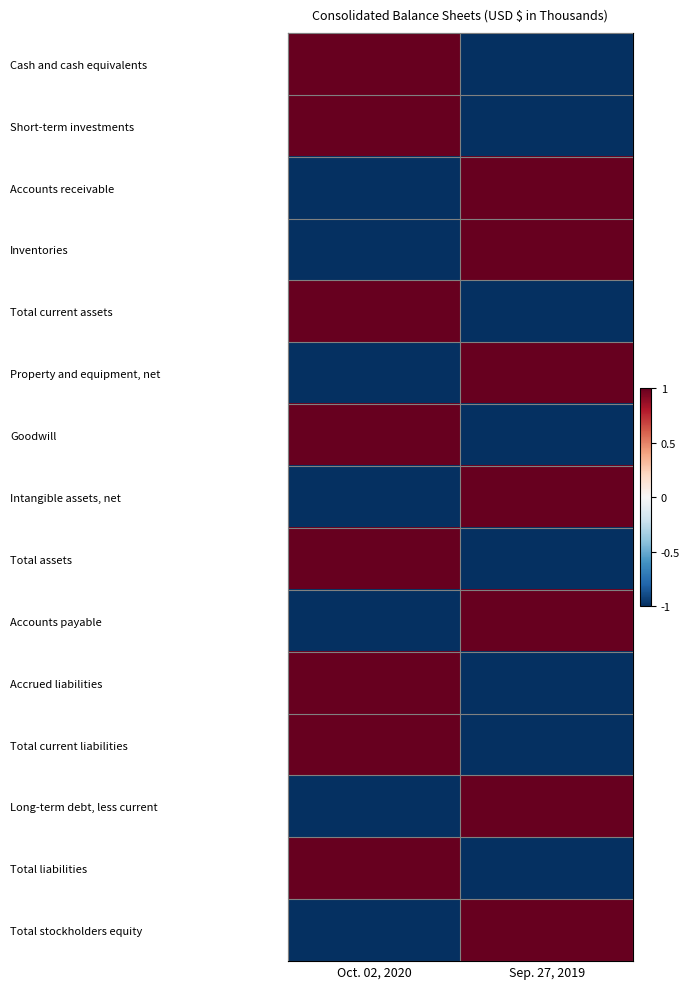

Which category has the lowest value across all series?

Sep. 27, 2019